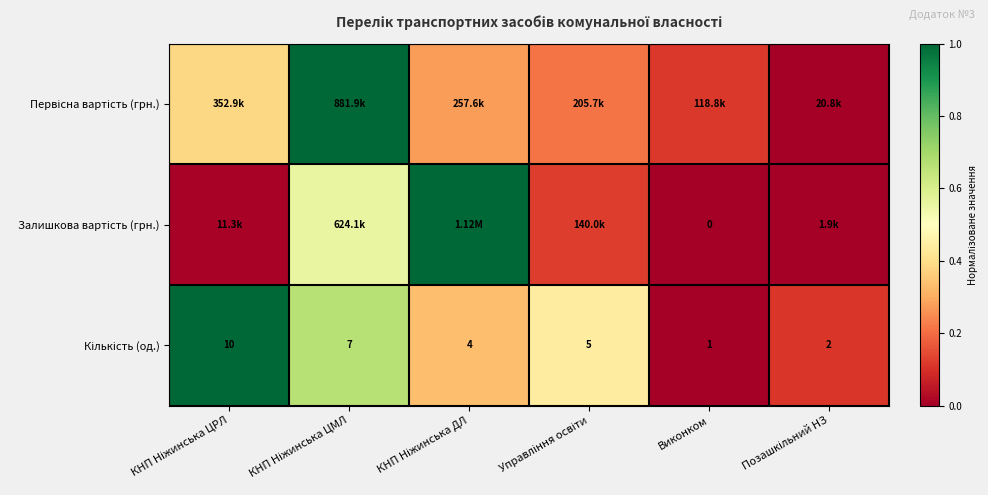

At КНП Ніжинська ЦРЛ, list the series in order from smallest to largest.

Залишкова вартість (грн.), Первісна вартість (грн.), Кількість (од.)